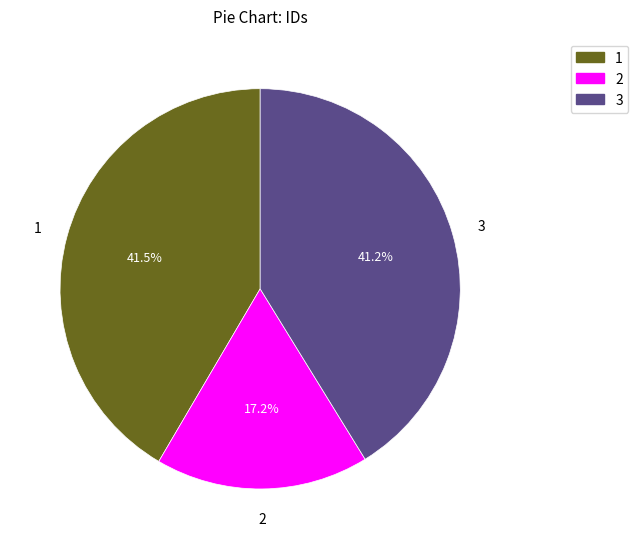

Does any single category account for the majority?

No